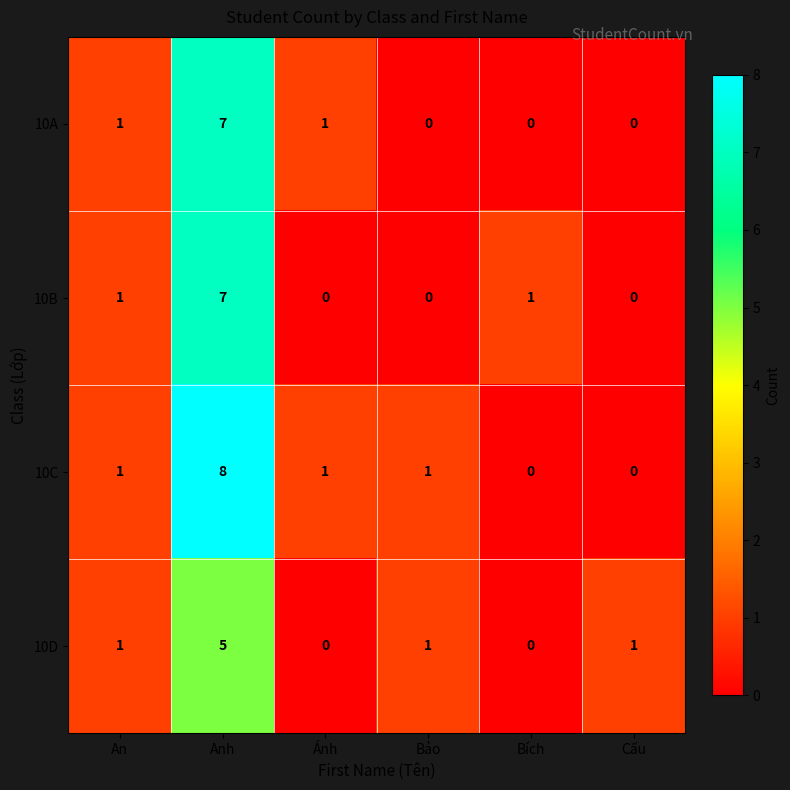

Count the 10B values in the range 0 to 1.

5